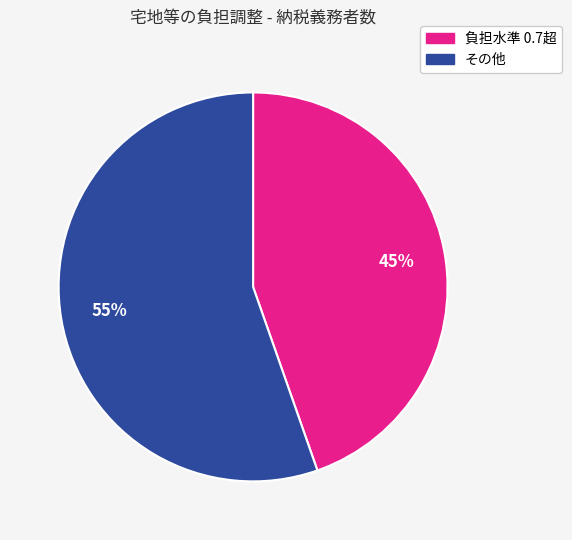

Does any single category account for the majority?

Yes